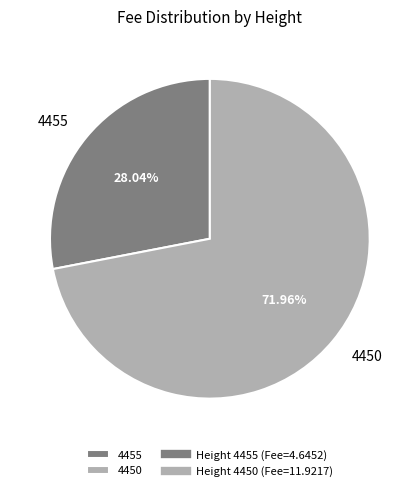

Which category accounts for the majority?

4450